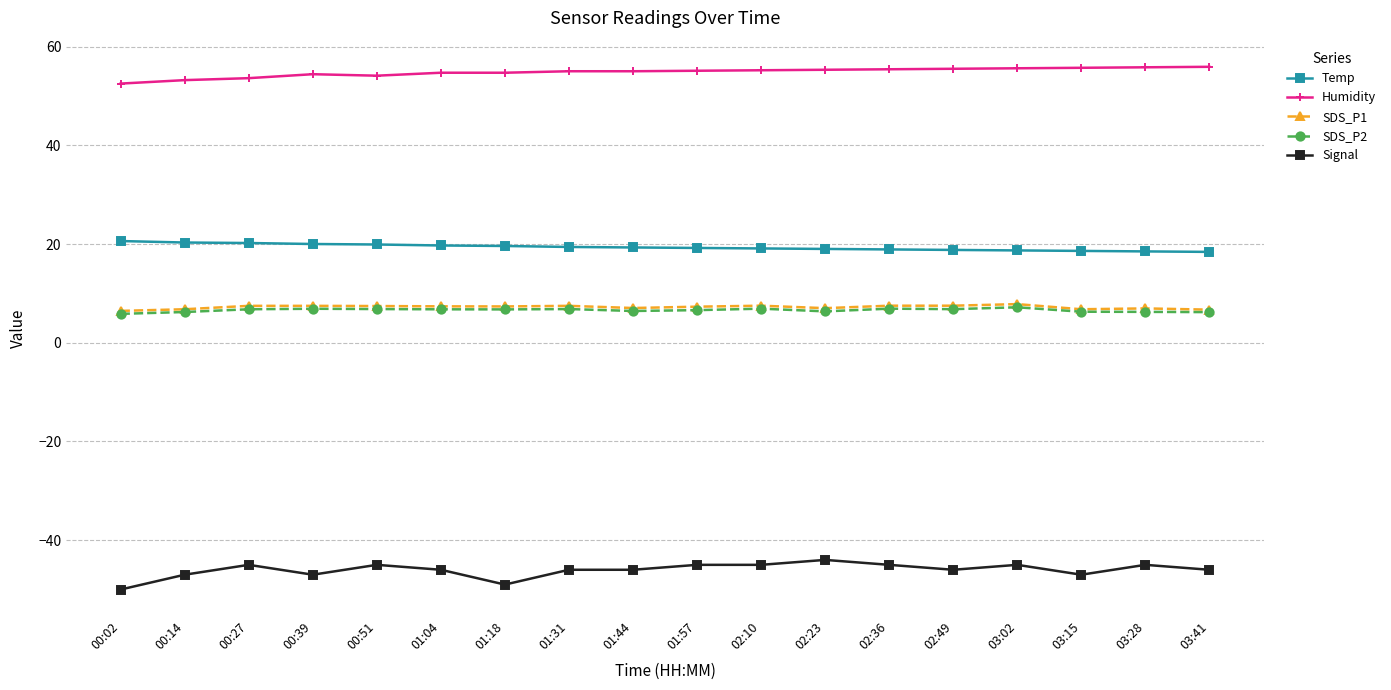

What is the lowest value of the SDS_P1 series?

6.5